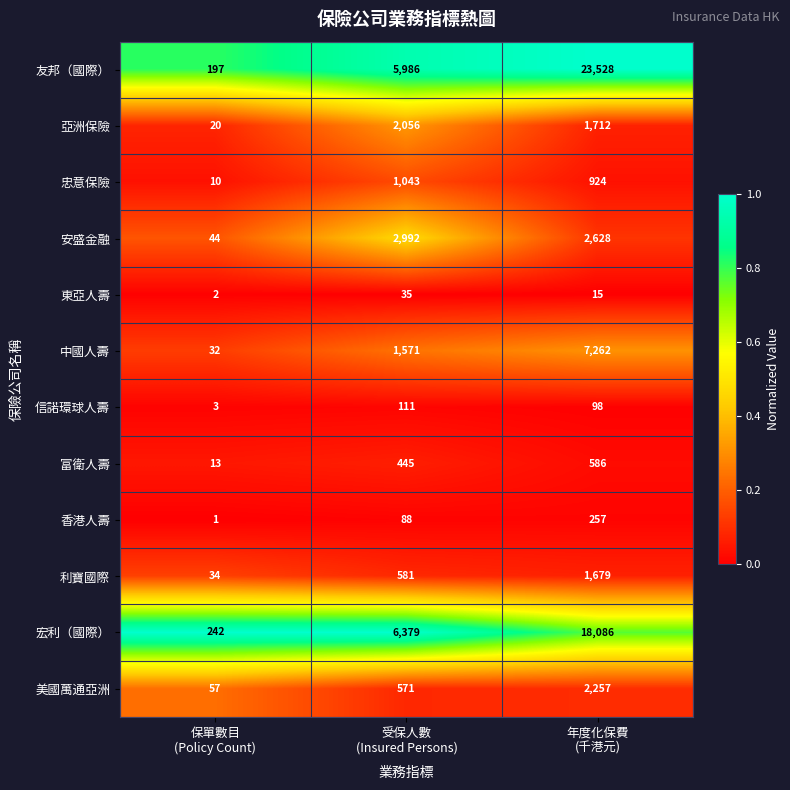

Which series has the widest spread of values?

友邦（國際）